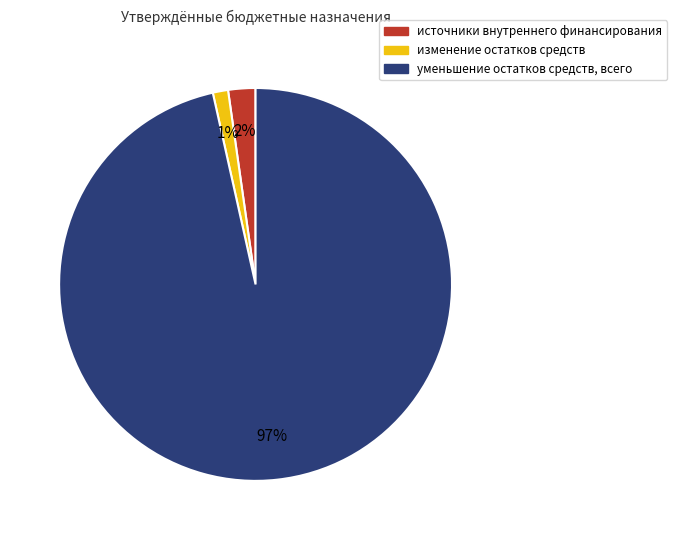

Which category has the biggest portion of the pie?

уменьшение остатков средств, всего